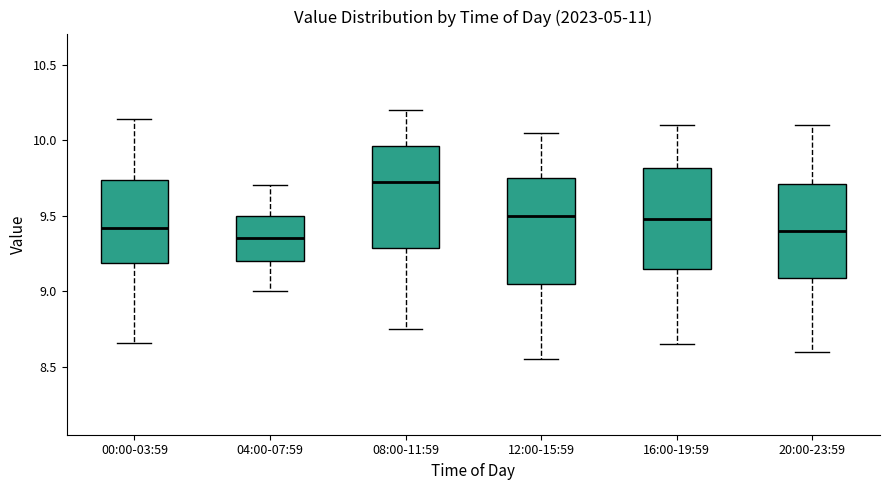

Reading left to right, read every box against the y-axis: the position of its median line, the range the box covers, and the ends of its whiskers. The values are not printed on the chart, so give them approximately, as read against the axis.

00:00-03:59: median 9.40, box 9.20 to 9.75, whiskers 8.65 to 10.15
04:00-07:59: median 9.35, box 9.20 to 9.50, whiskers 9.00 to 9.70
08:00-11:59: median 9.75, box 9.30 to 9.95, whiskers 8.75 to 10.20
12:00-15:59: median 9.50, box 9.05 to 9.75, whiskers 8.55 to 10.05
16:00-19:59: median 9.50, box 9.15 to 9.80, whiskers 8.65 to 10.10
20:00-23:59: median 9.40, box 9.10 to 9.70, whiskers 8.60 to 10.10